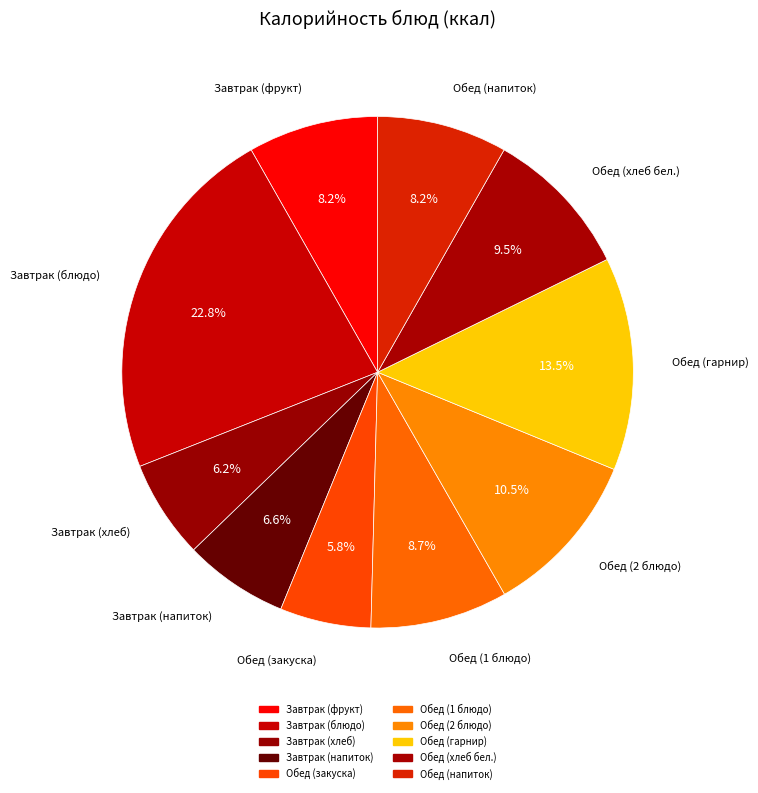

How many segments does this pie chart have?

10